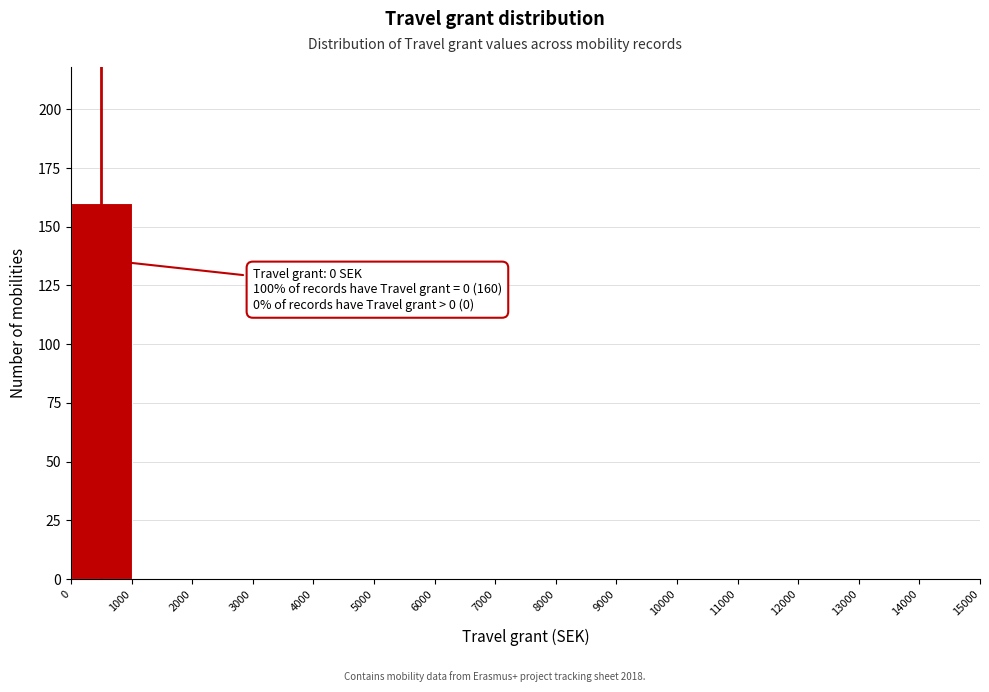

Over which range of the x-axis is the bar tallest?

0 to 1000